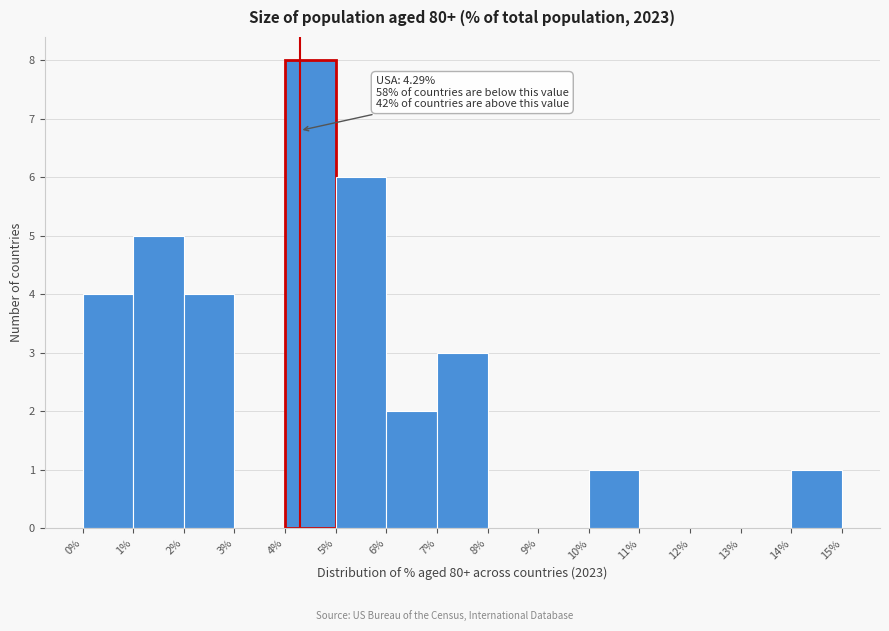

Which range on the x-axis has the tallest bar?

4% to 5%